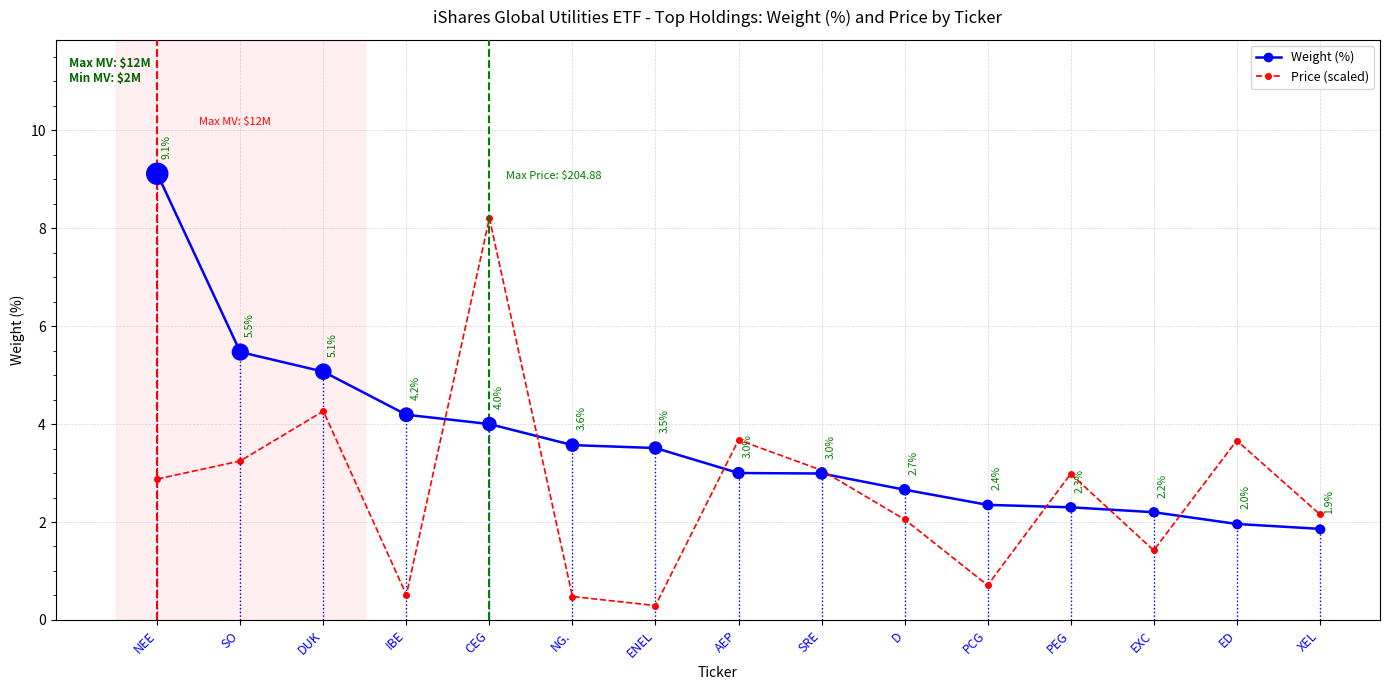

Which series has the largest range (max minus min)?

Price (scaled)